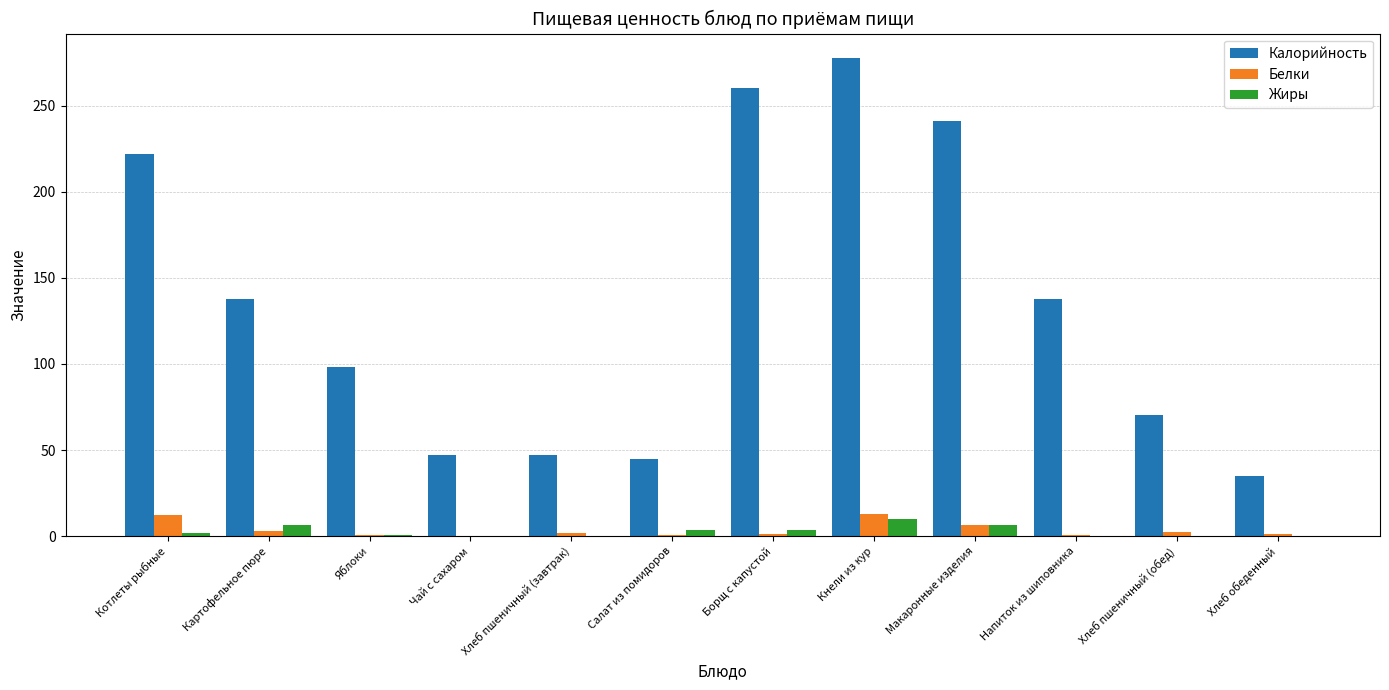

Read the Белки value at Макаронные изделия.

6.5